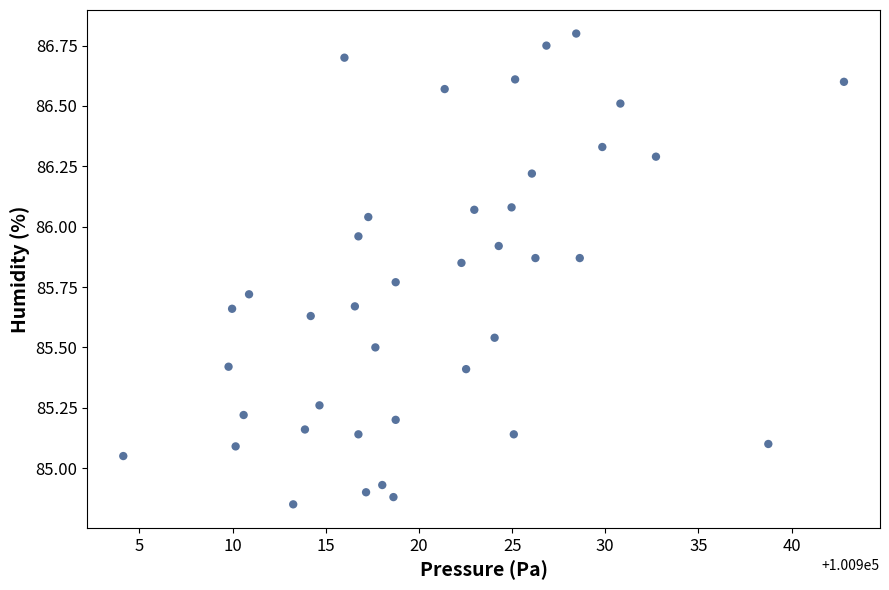

What is the range of X values (max minus min)?

38.7